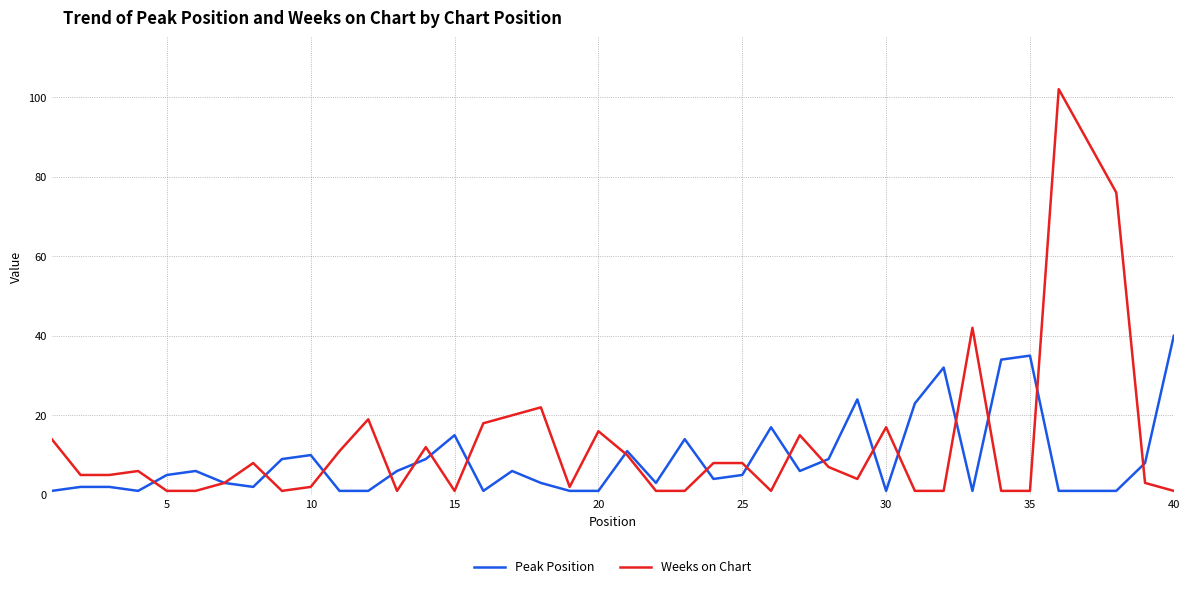

Which series has the largest range (max minus min)?

Weeks on Chart